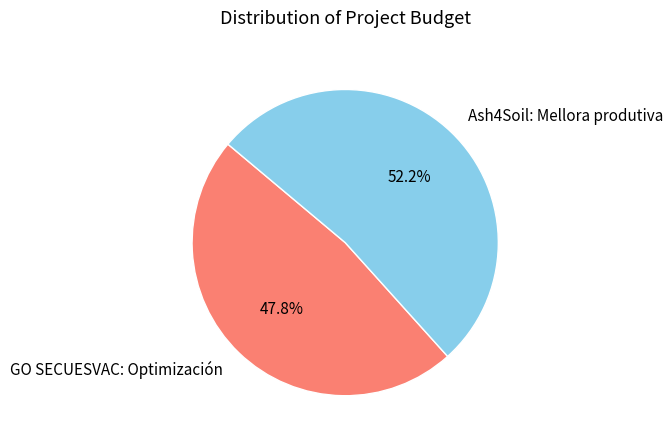

What percentage is the Ash4Soil: Mellora produtiva slice, to the nearest percent?

52%